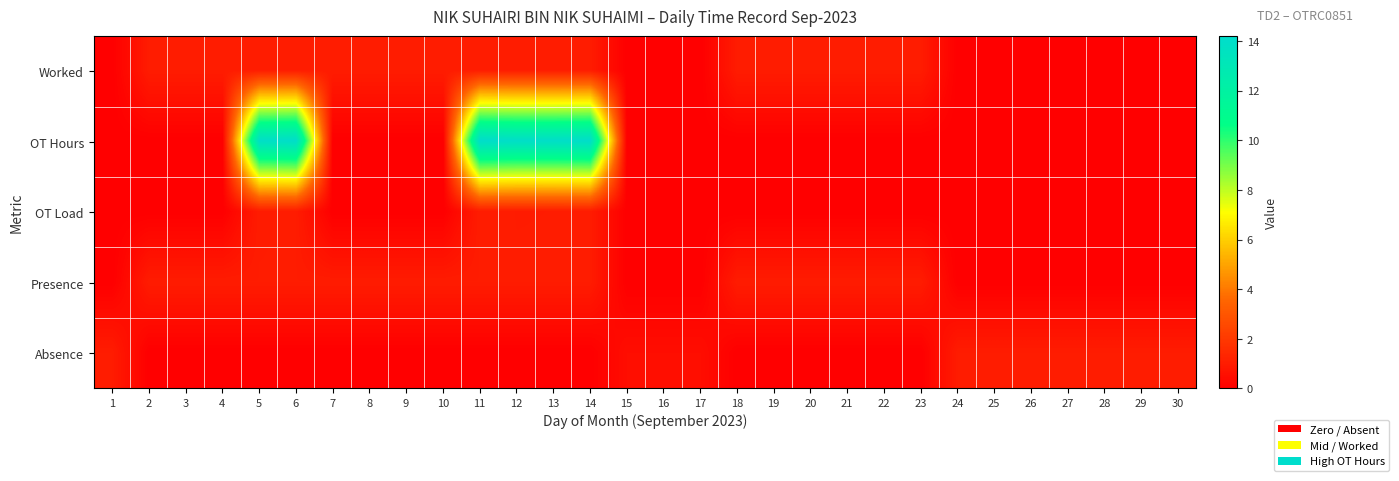

Which series has the largest range (max minus min)?

OT Hours